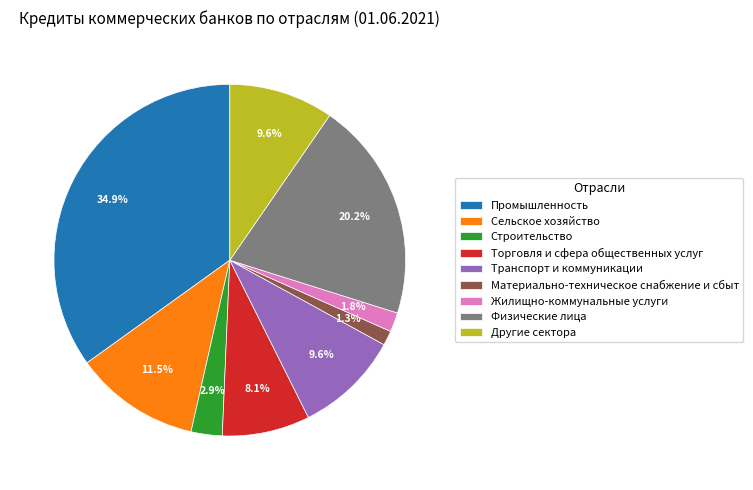

The Материально-техническое снабжение и сбыт slice represents 11% of the pie. True or false?

False